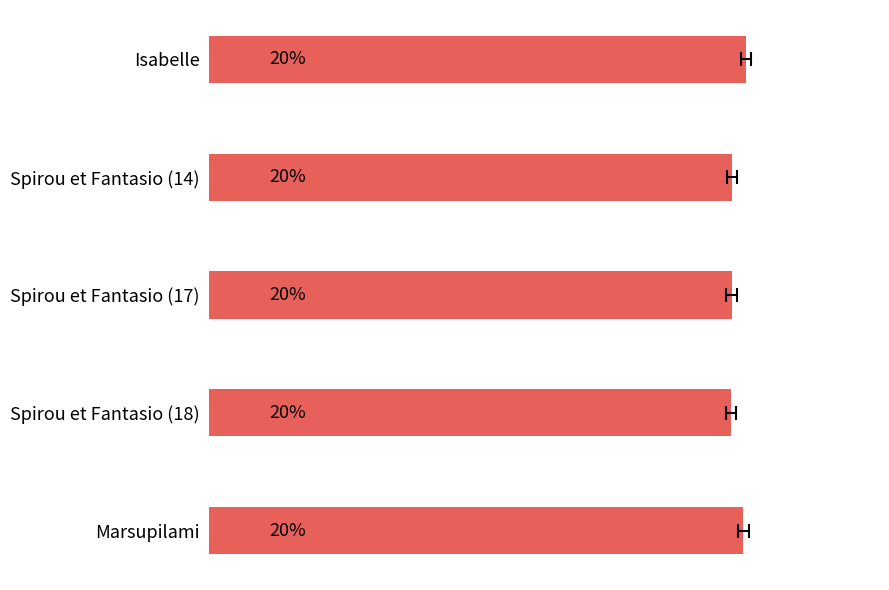

Approximately how many times larger is the value at Spirou et Fantasio (14) compared to Spirou et Fantasio (17)?

1.0